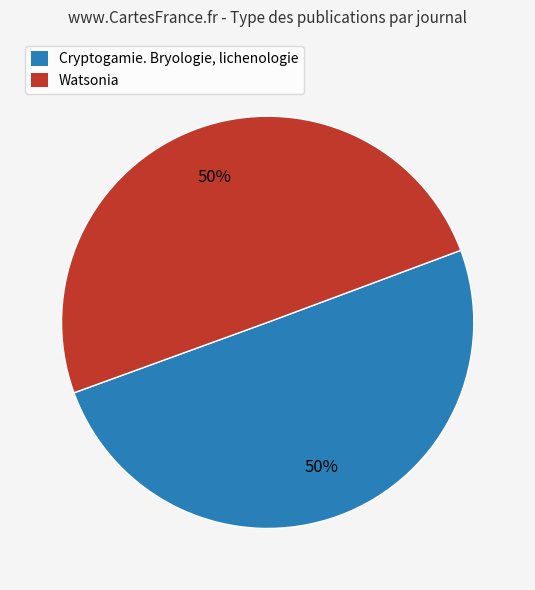

How many segments does this pie chart have?

2